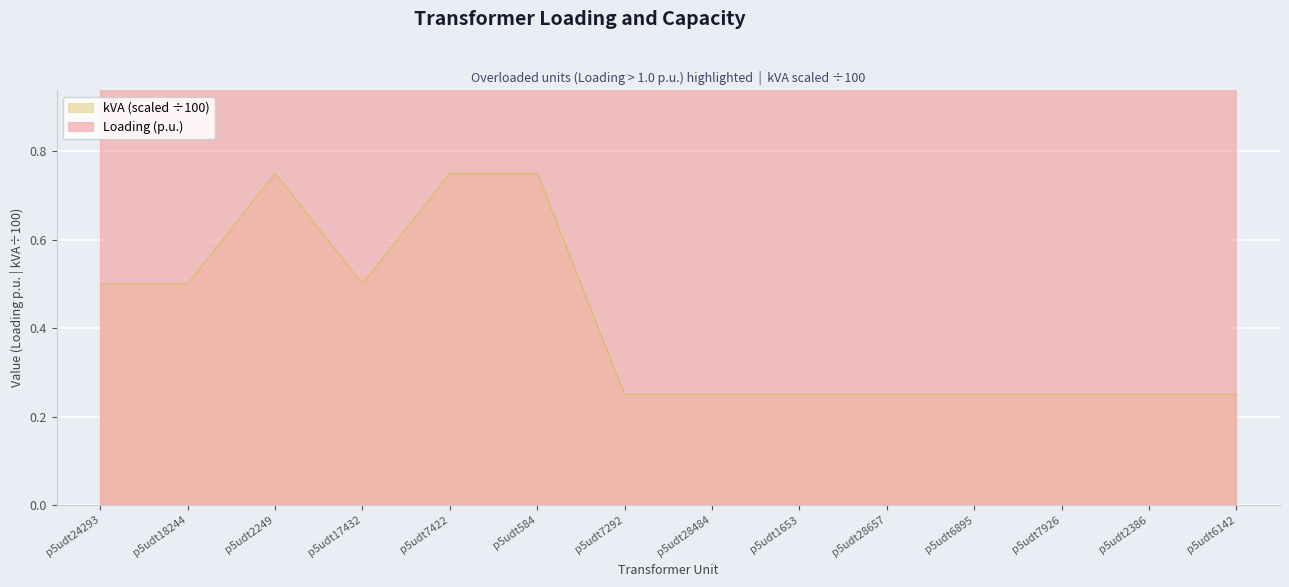

How many lines are shown in the chart?

2